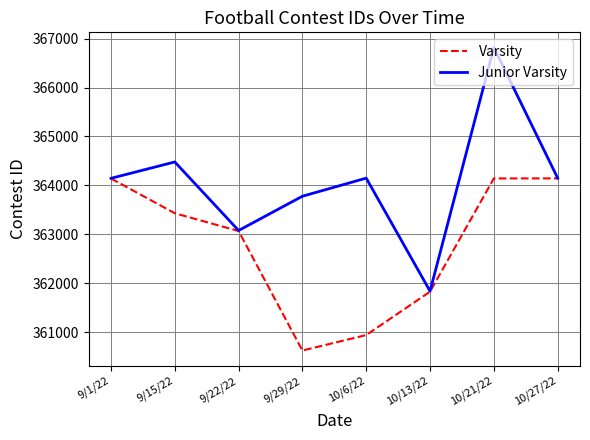

What is the highest value of the Varsity series?

364143